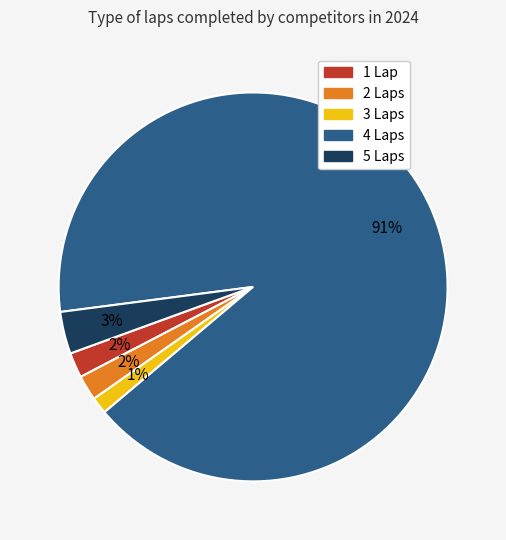

Which has a higher value, 4 or 1?

4